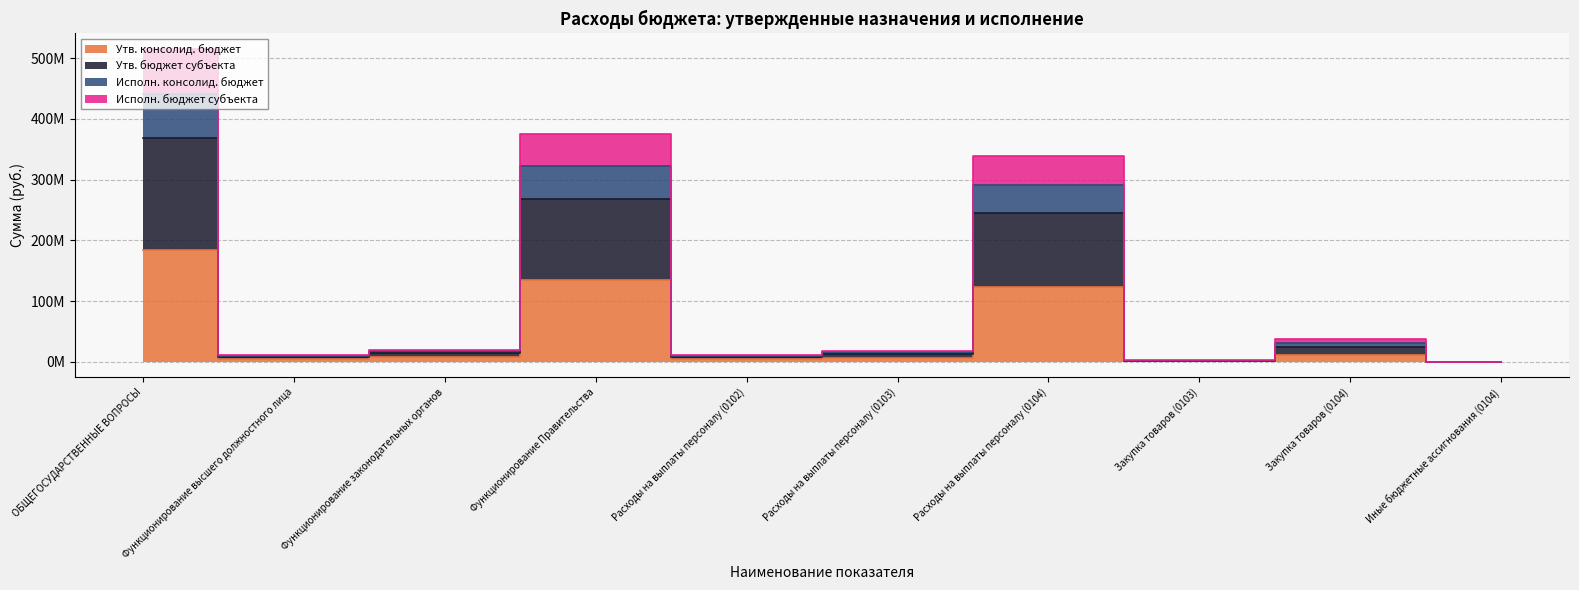

At which label does Исполн. консолид. бюджет first exceed 19565315?

ОБЩЕГОСУДАРСТВЕННЫЕ ВОПРОСЫ